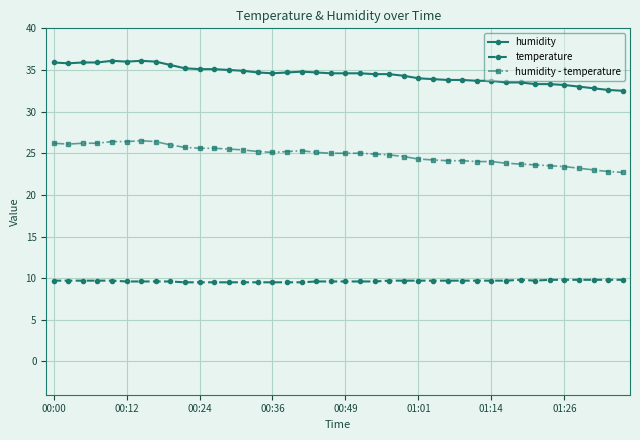

Which series has the widest spread of values?

humidity - temperature